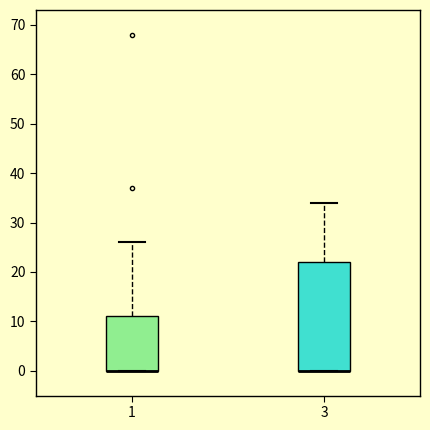

Reading left to right, read every box against the y-axis: the position of its median line, the range the box covers, and the ends of its whiskers. The values are not printed on the chart, so give them approximately, as read against the axis.

1: median 0 (drawn on the box's lower edge), box 0 to 11, whiskers 0 to 26
3: median 0 (drawn on the box's lower edge), box 0 to 22, whiskers 0 to 34